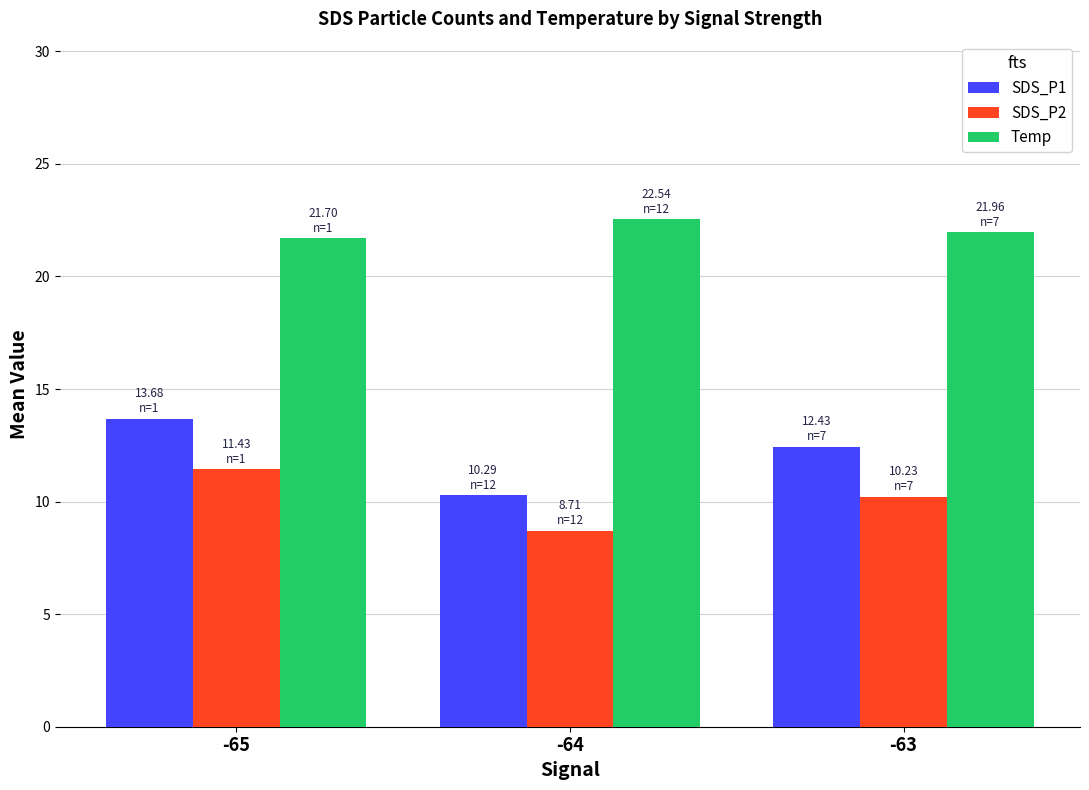

Is the value of SDS_P1 at -63 greater than the value of Temp at -65?

No